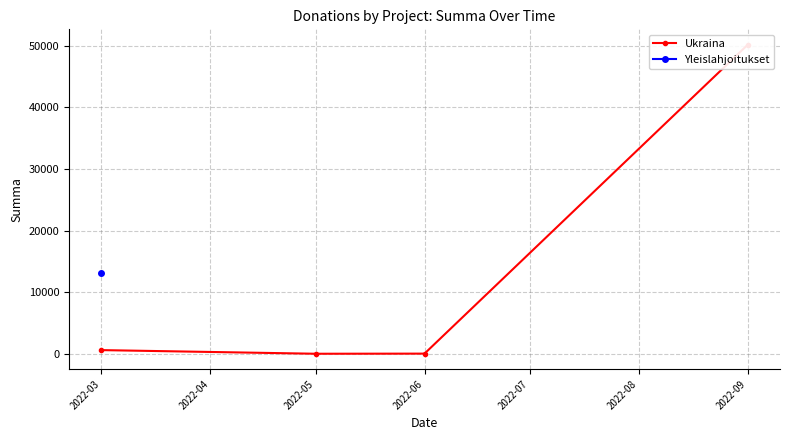

Does the chart display data point markers on the line(s)?

Yes